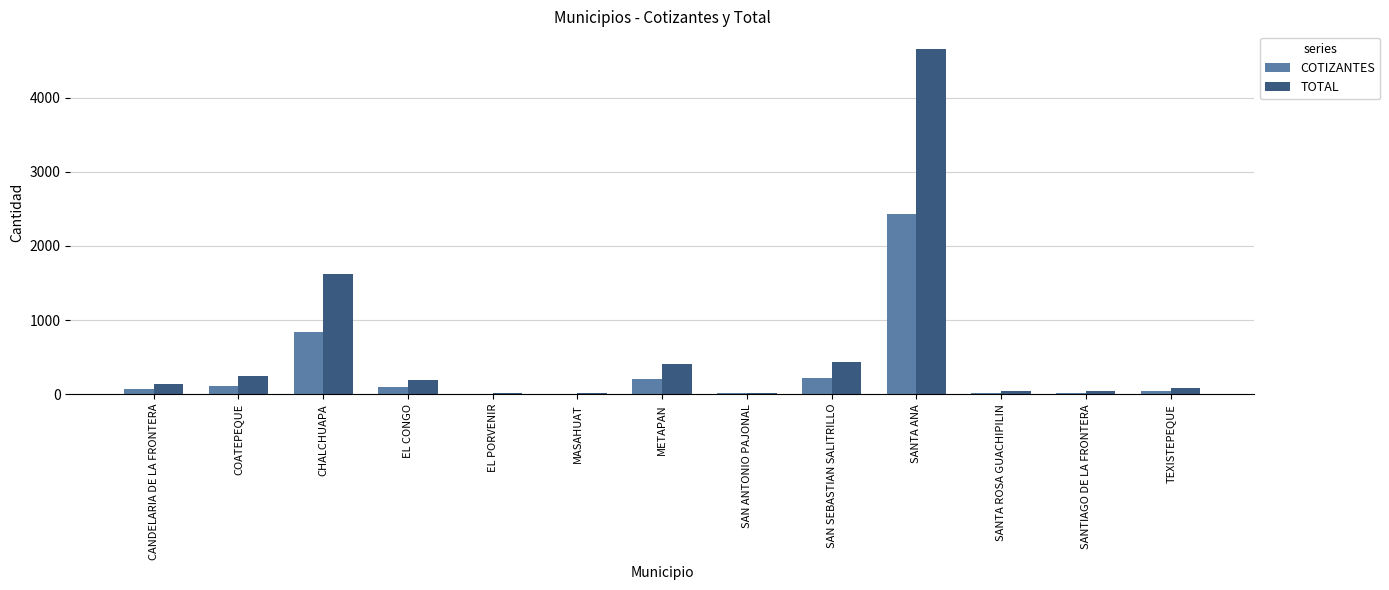

What are all the series names shown in the legend?

COTIZANTES, TOTAL